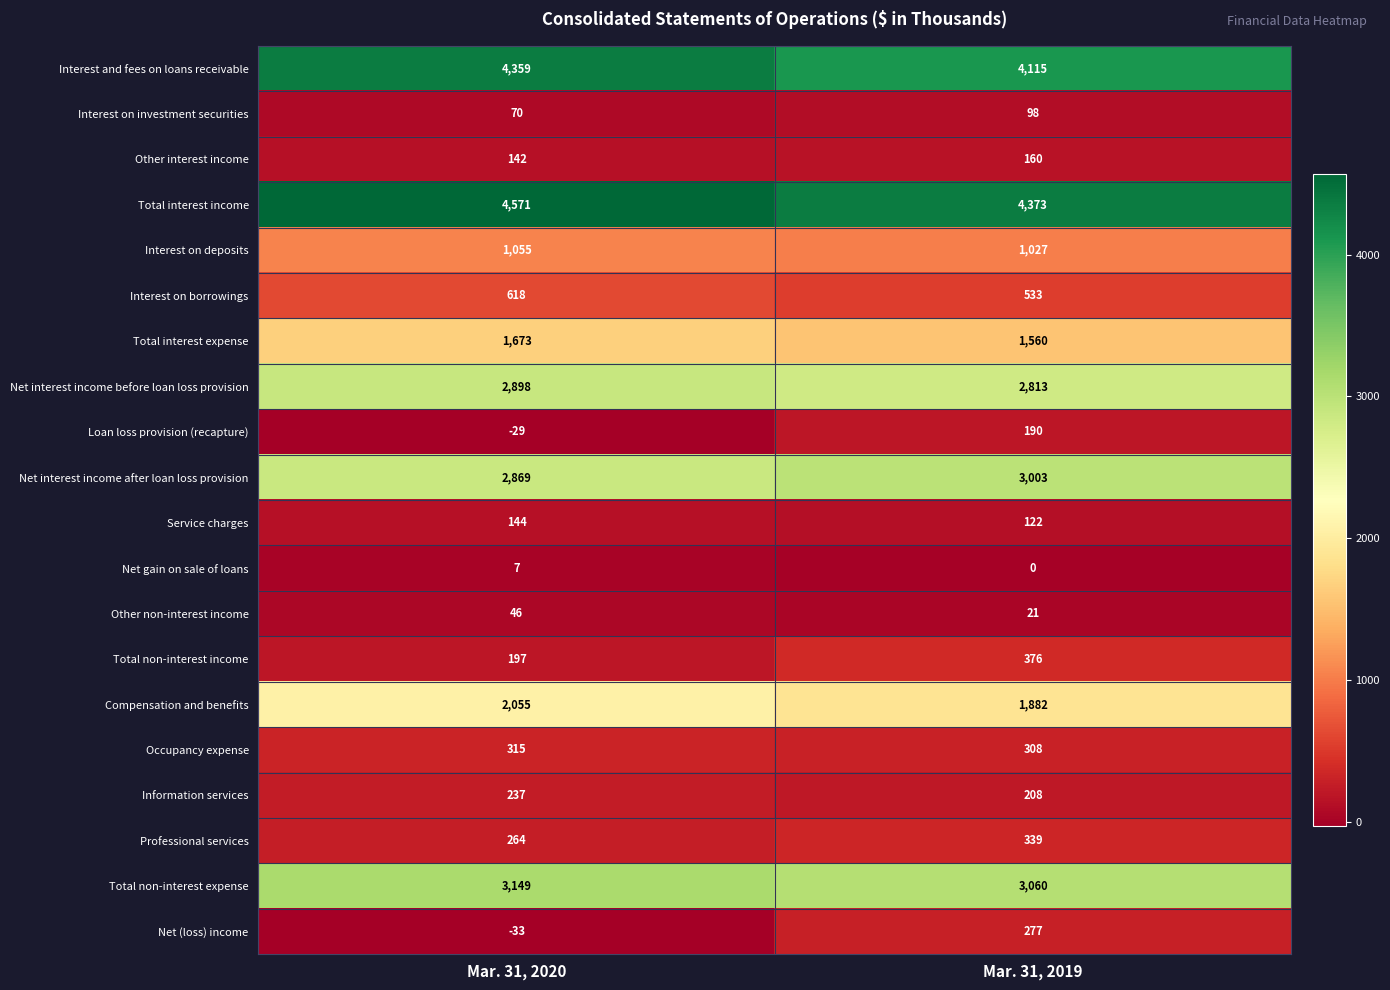

Which series has the largest range (max minus min)?

Net (loss) income